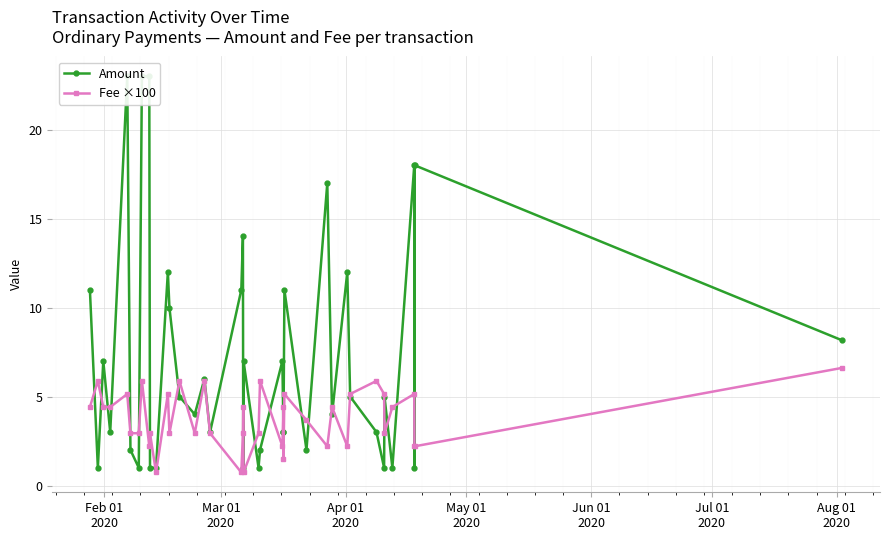

Reading left to right, extract all data points from this chart.

Amount: 11.0	1.0	7.0	3.0	23.0	2.0	1.0	23.0	23.0	1.0	1.0	12.0	10.0	5.0	4.0	6.0	3.0	11.0	14.0	1.0	7.0	1.0	2.0	7.0	3.0	3.0	11.0	2.0	17.0	4.0	12.0	5.0	3.0	1.0	5.0	1.0	18.0	1.0	18.0	8.2
Fee ×100: 4.4	5.9	4.4	4.4	5.1	2.9	2.9	5.9	2.2	2.9	0.7	5.1	2.9	5.9	2.9	5.9	2.9	0.7	2.9	4.4	0.7	2.9	5.9	2.2	4.4	1.5	5.1	3.7	2.2	4.4	2.2	5.1	5.9	5.1	2.9	4.4	5.1	2.2	2.2	6.6